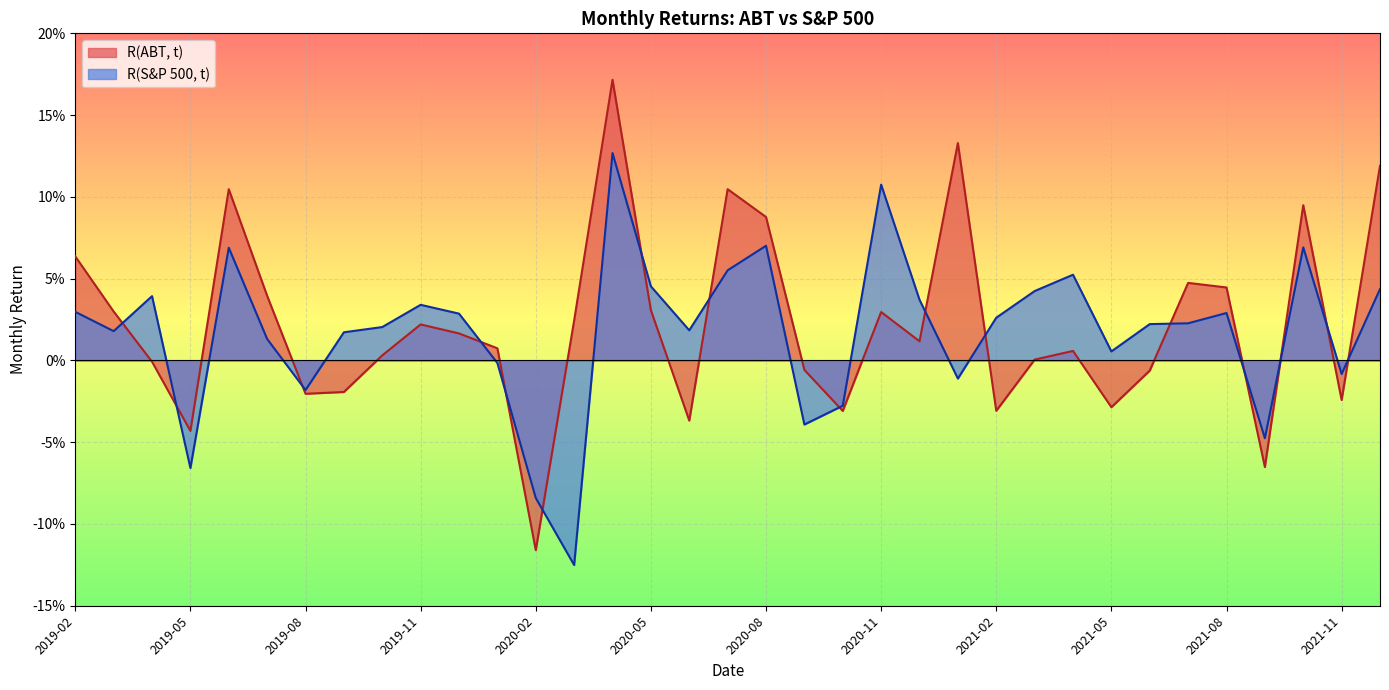

At which category does R(ABT, t) reach its first local valley?

2019-05